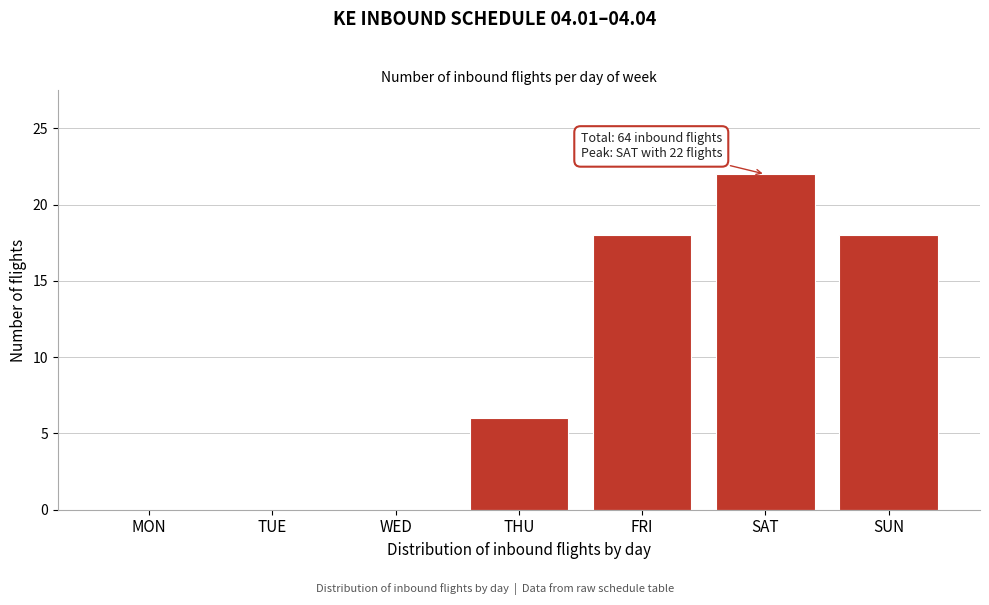

Reading left to right, list all the values displayed in this chart.

MON=0	TUE=0	WED=0	THU=6	FRI=18	SAT=22	SUN=18